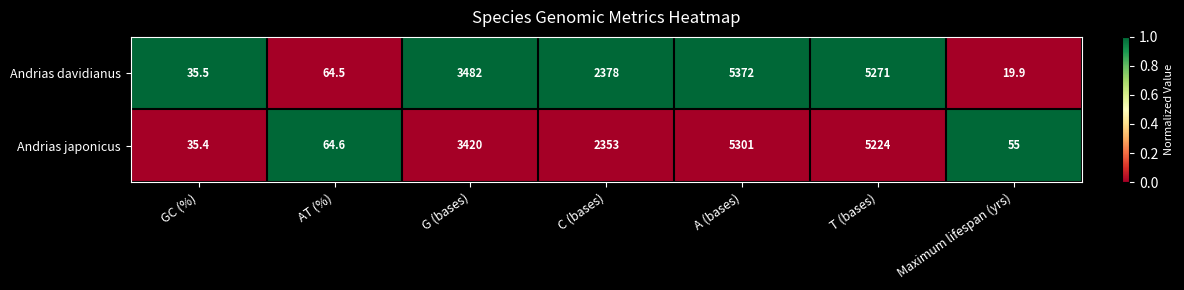

How many data points in Andrias davidianus are less than 2378?

3